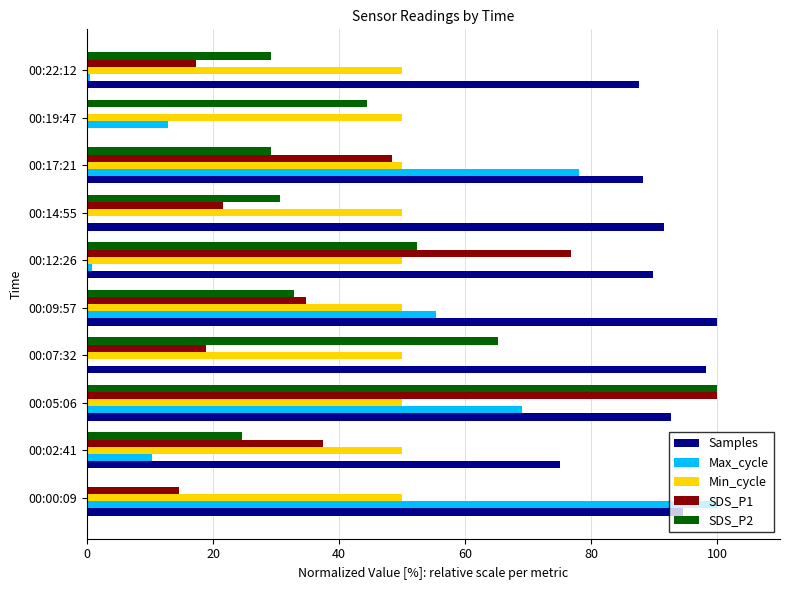

True or false: SDS_P1 has a value of 100.0 at 00:05:06.

True